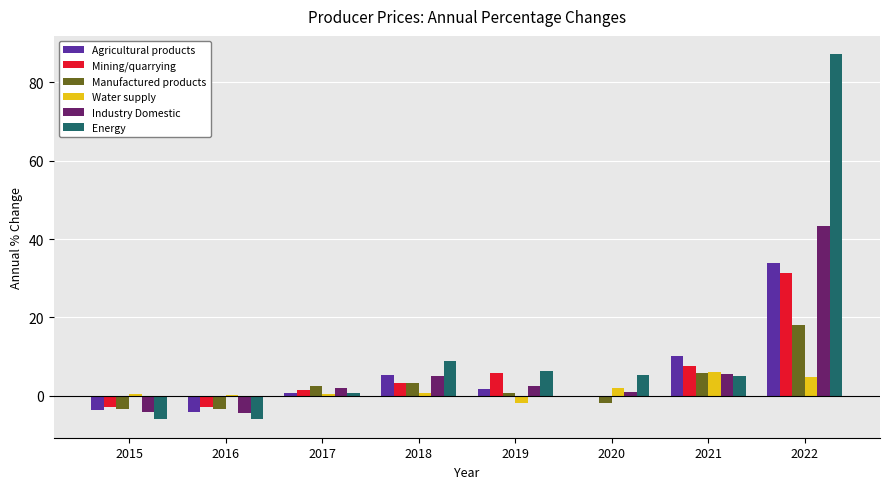

Is it true that Energy equals 5.1 at 2018?

False